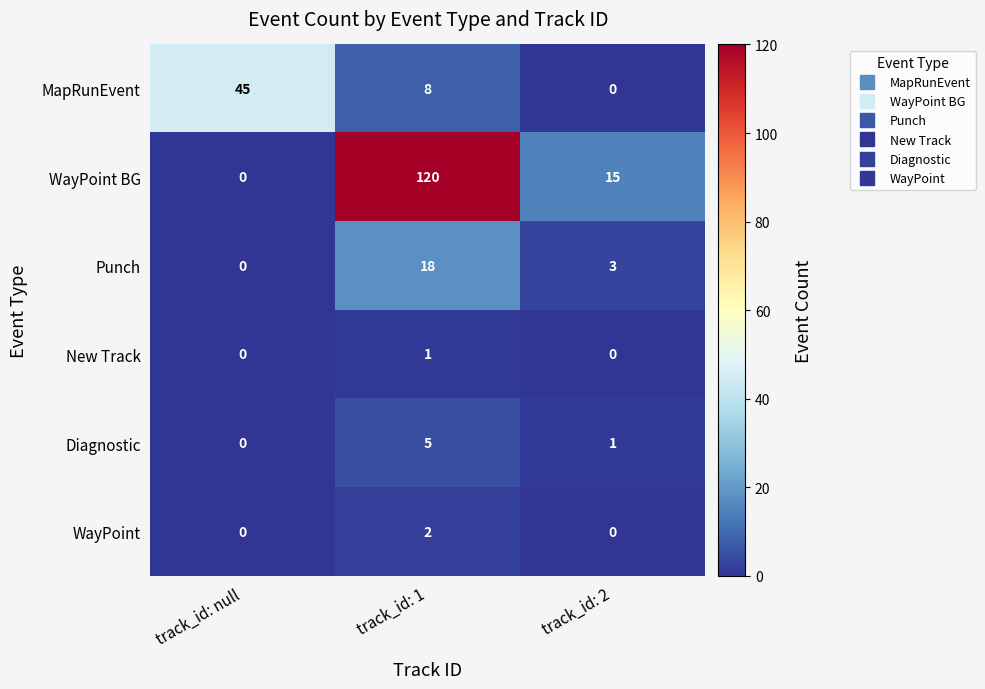

What is the total value across all series at track_id: null?

45